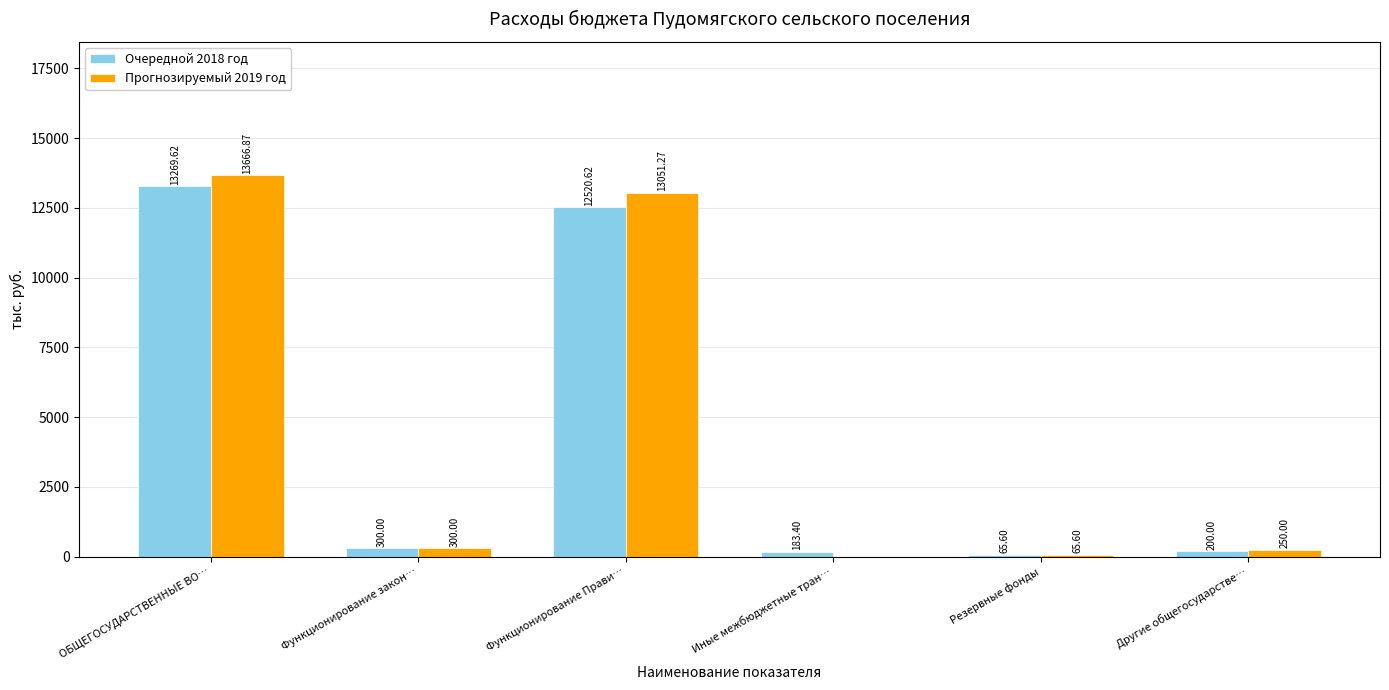

What is the maximum value shown in the chart?

13666.9